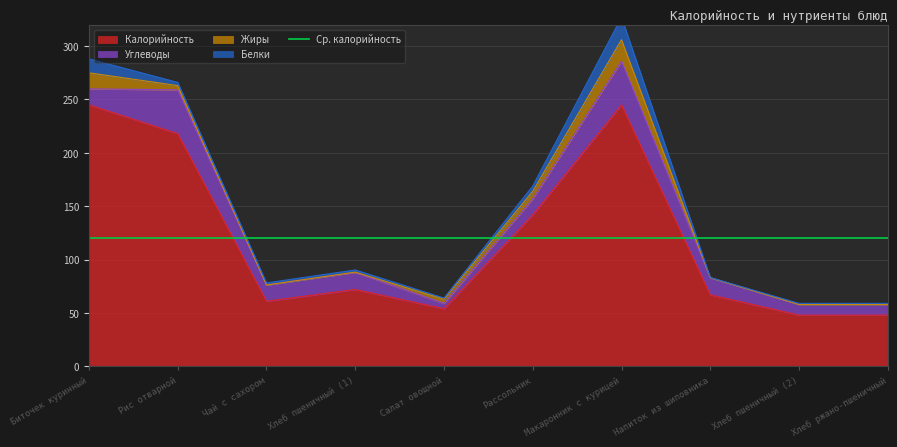

What is the difference between the maximum and second lowest values in the Калорийность series?

197